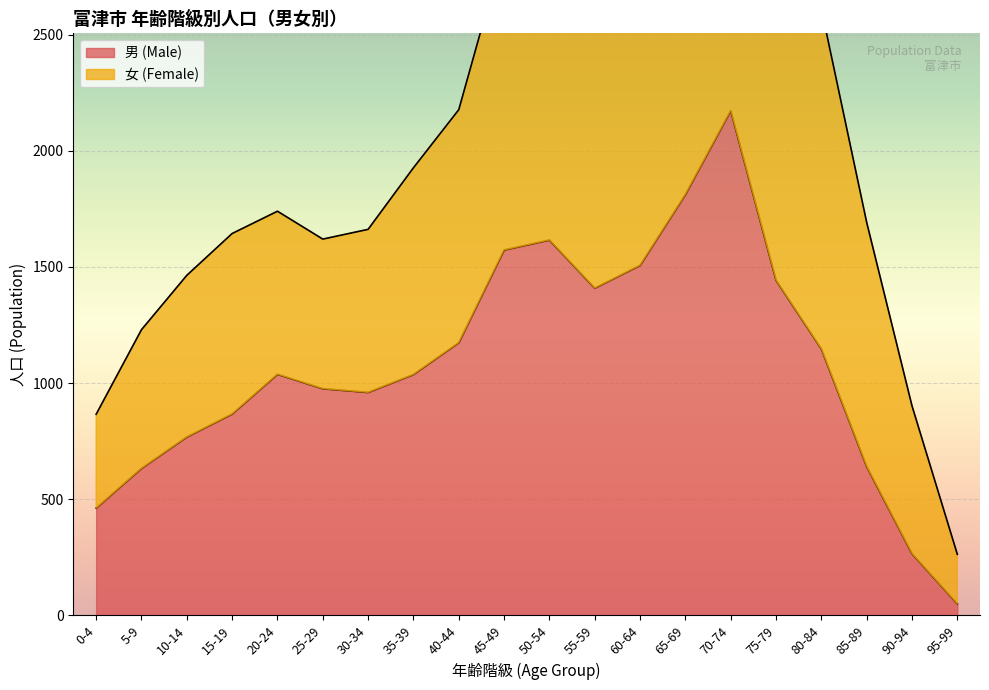

True or false: the data shows 633 at 5-9.

True